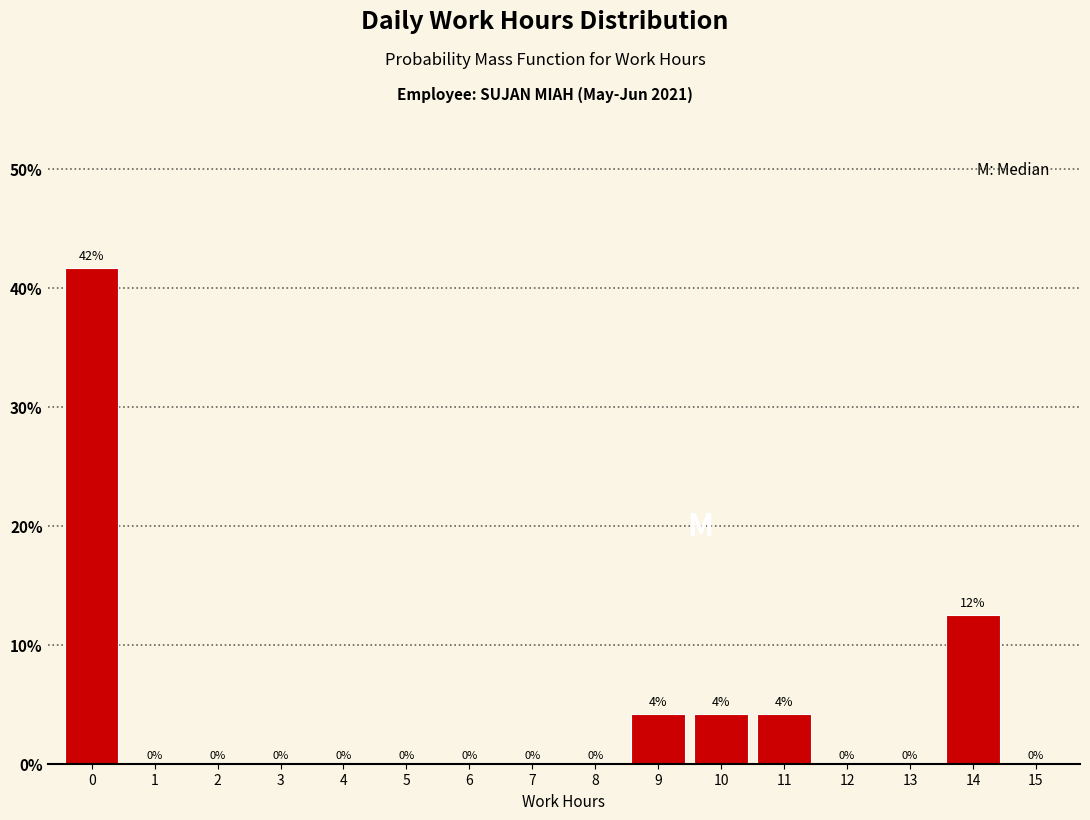

The value at 8 is 20.7. True or false?

False